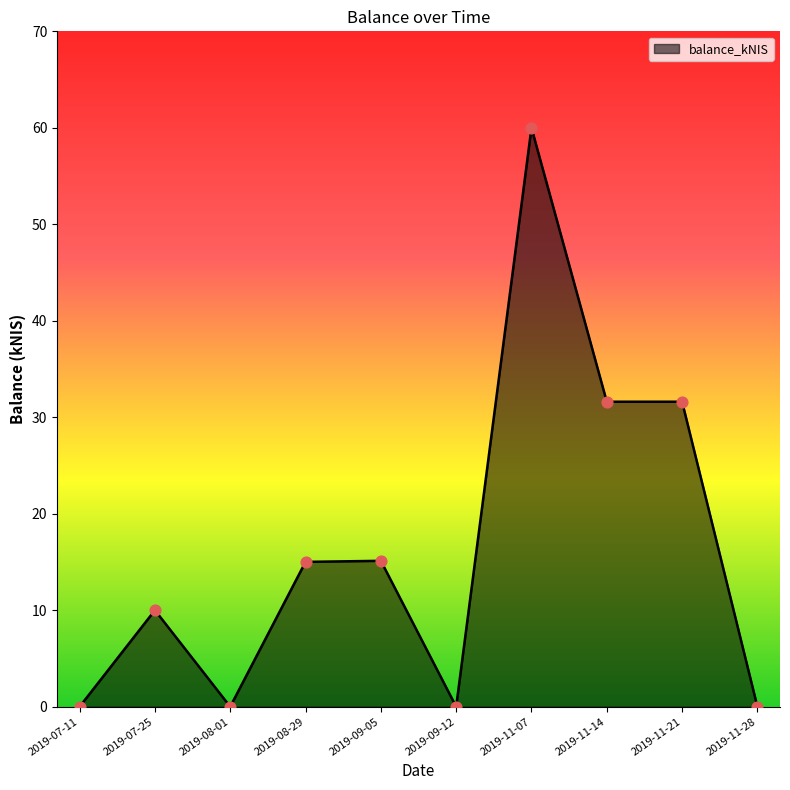

Which has a higher value, 2019-11-07 or 2019-11-21?

2019-11-07